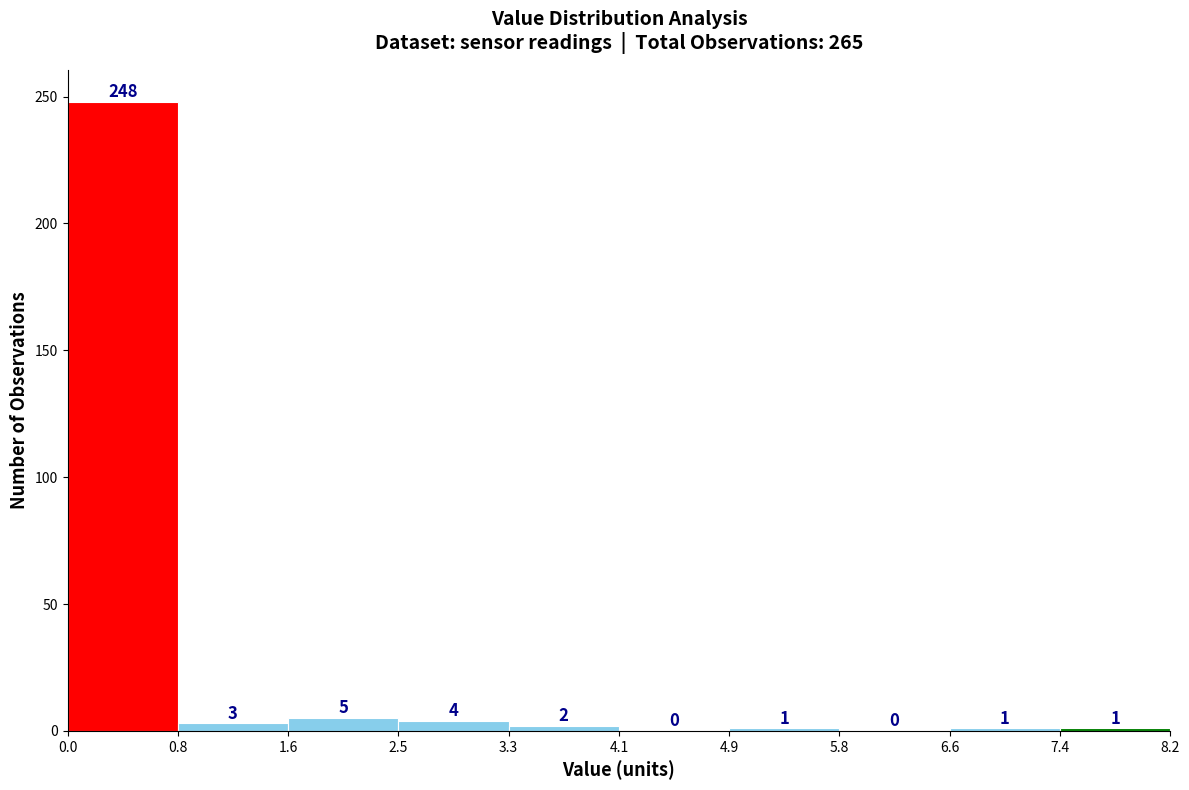

Reading left to right, list every bar in this chart as the range it spans on the x-axis followed by its height.

0.0 to 0.8: 248
0.8 to 1.6: 3
1.6 to 2.5: 5
2.5 to 3.3: 4
3.3 to 4.1: 2
4.1 to 4.9: 0
4.9 to 5.8: 1
5.8 to 6.6: 0
6.6 to 7.4: 1
7.4 to 8.2: 1